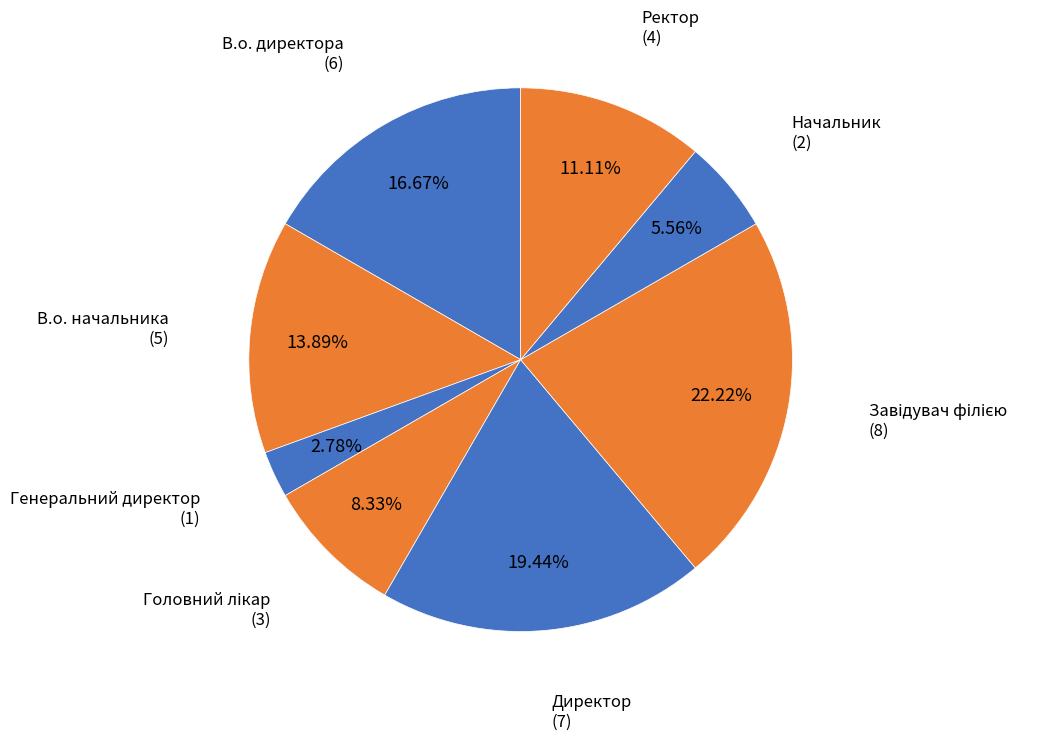

Count the number of slices in the pie.

8